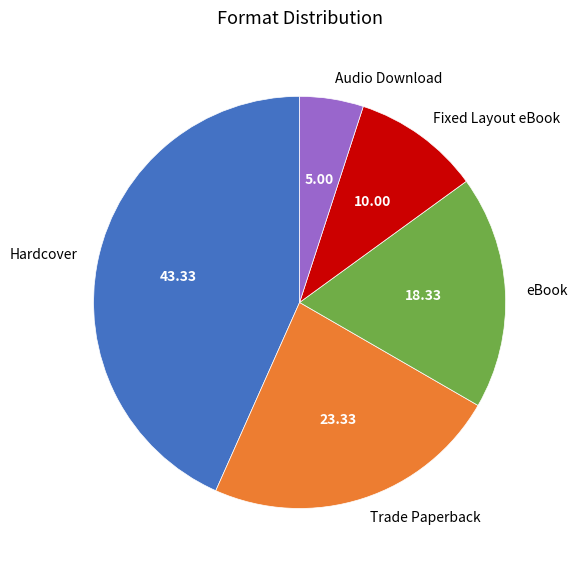

Approximately how many times larger is the value at Fixed Layout eBook compared to Trade Paperback?

0.4